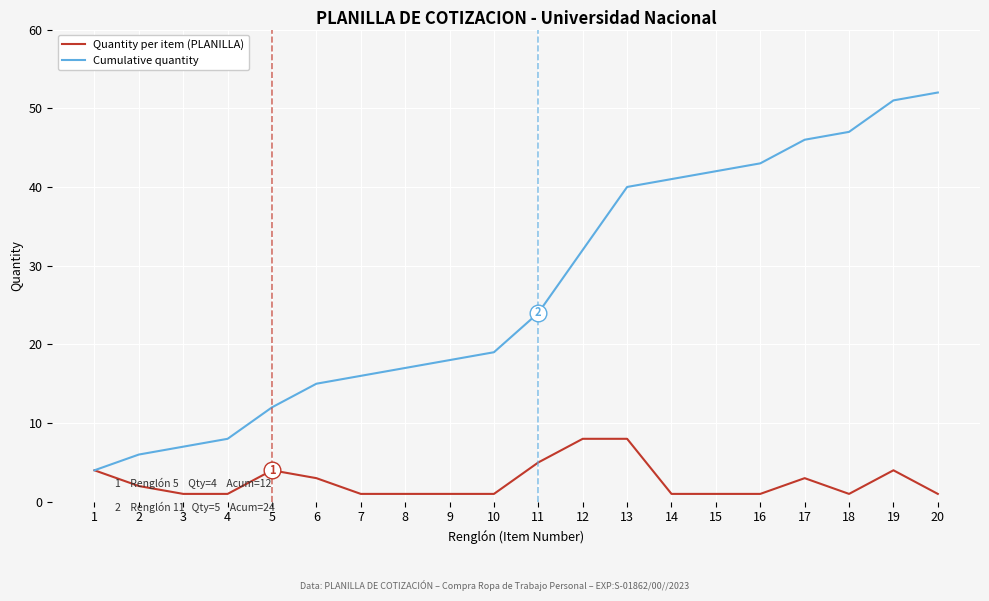

Rank the series at 5 from highest to lowest value.

Cumulative quantity, Quantity per item (PLANILLA)